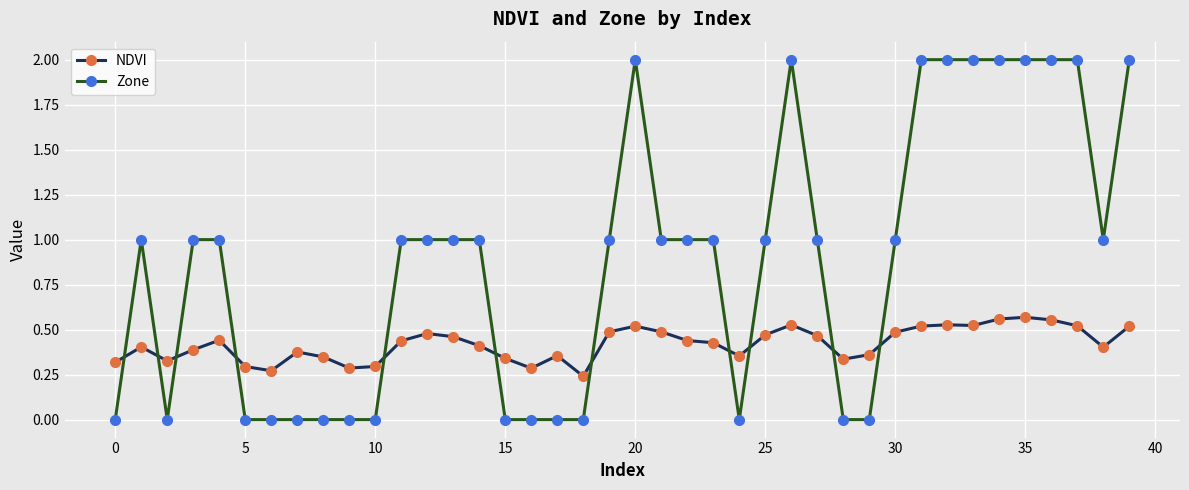

What is the highest value of the Zone series?

2.0